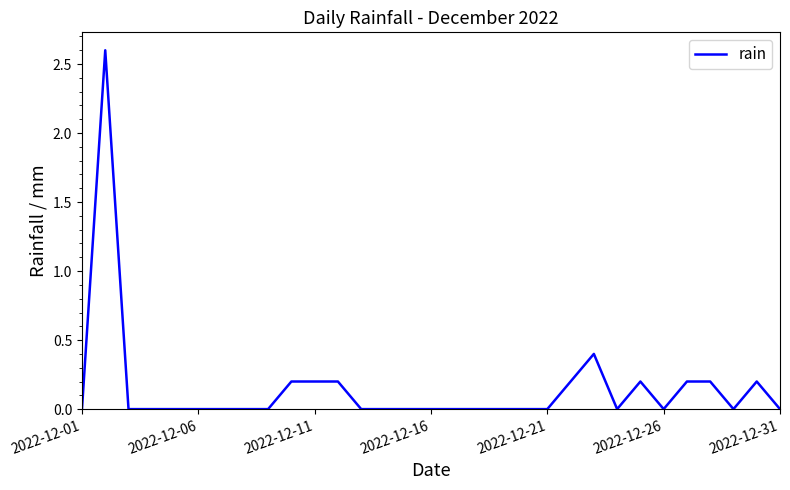

What is the greatest value displayed?

2.6